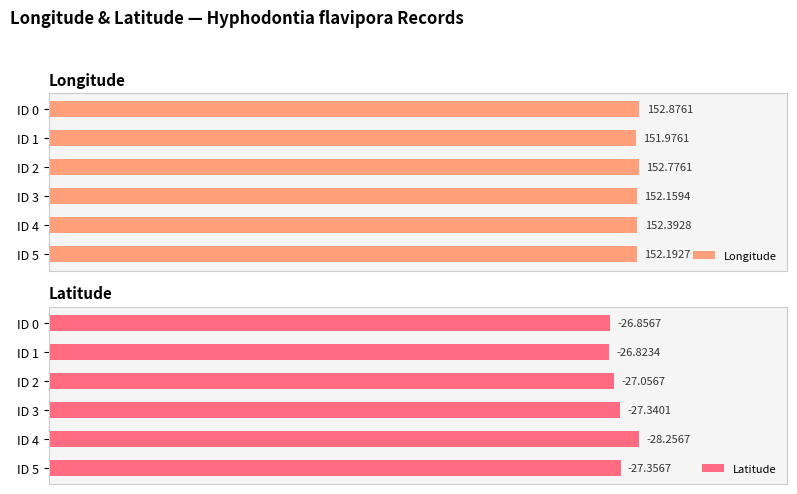

What is the difference between the maximum and minimum values in the Longitude series?

0.9